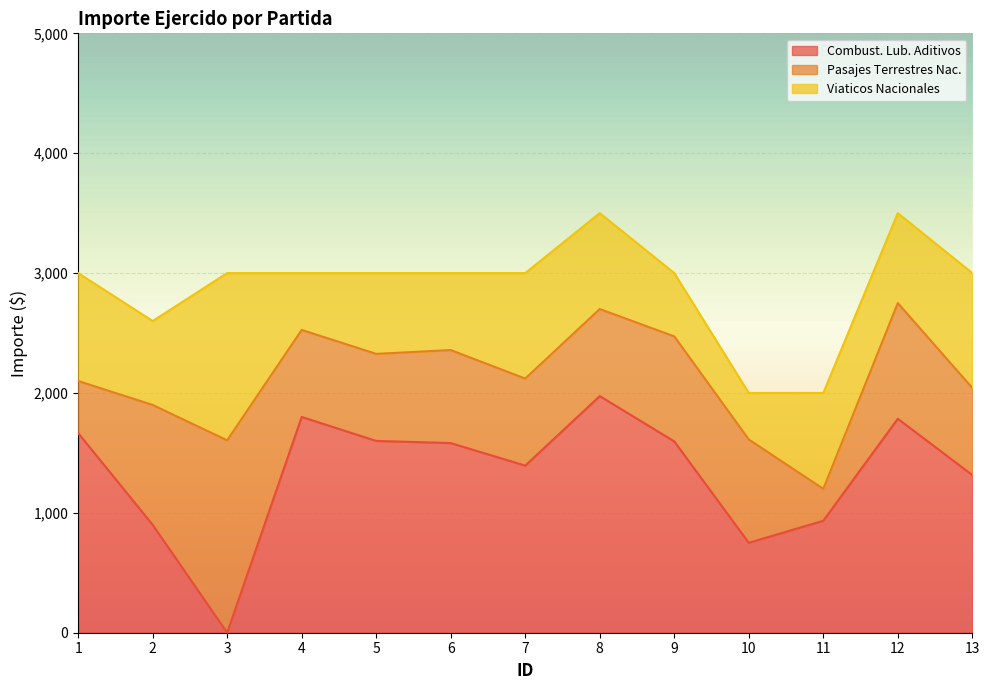

In Combust. Lub. Aditivos, how many points are higher than both neighbors (excluding endpoints)?

3